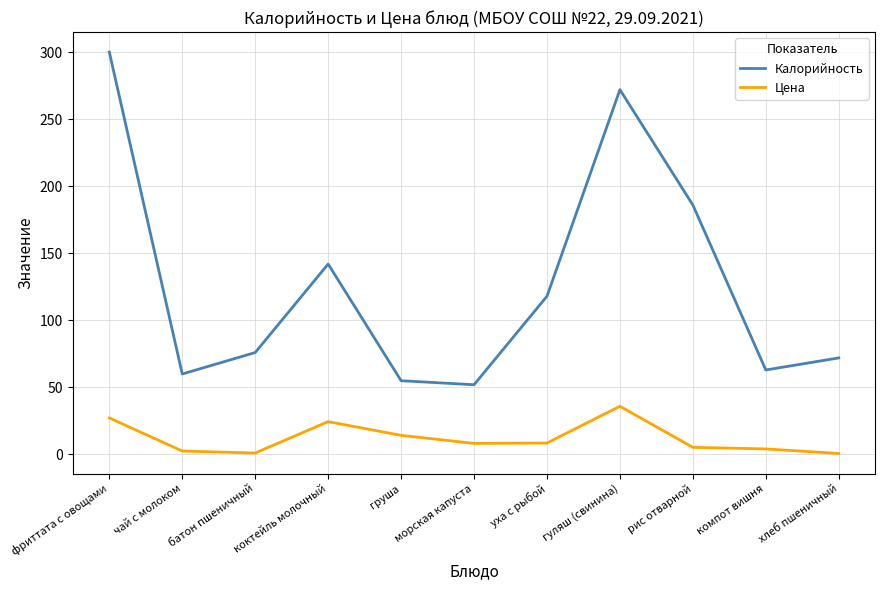

The value of Калорийность at уха с рыбой is 118.0. True or false?

True